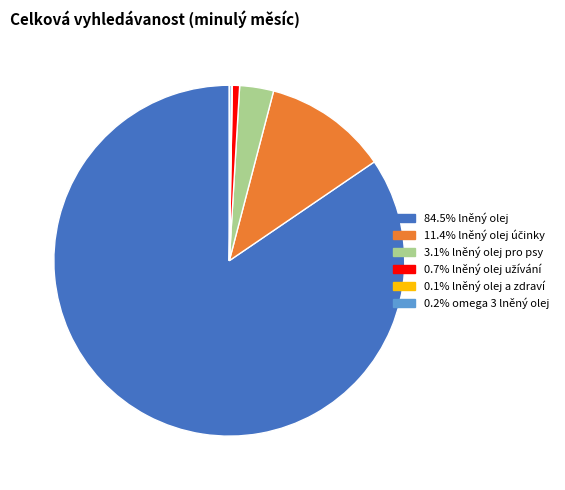

Is there a majority slice in this chart?

Yes